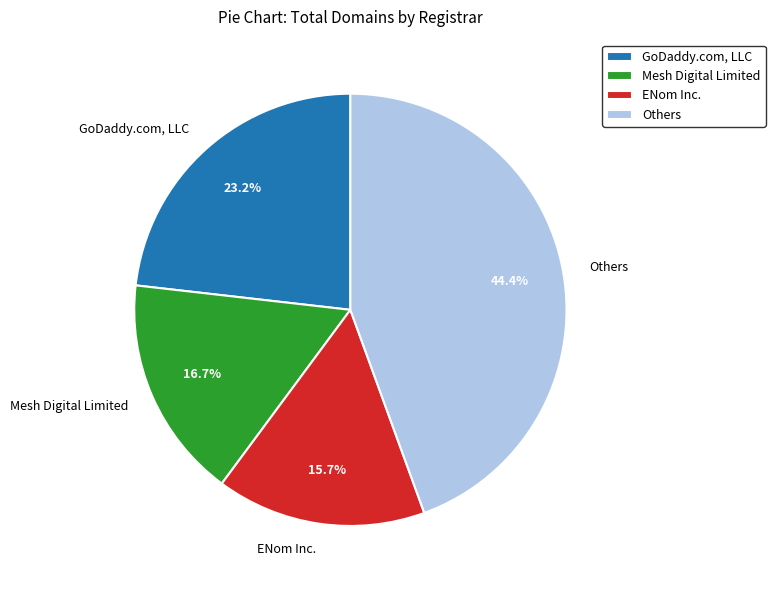

Between Mesh Digital Limited and Others, which is larger?

Others